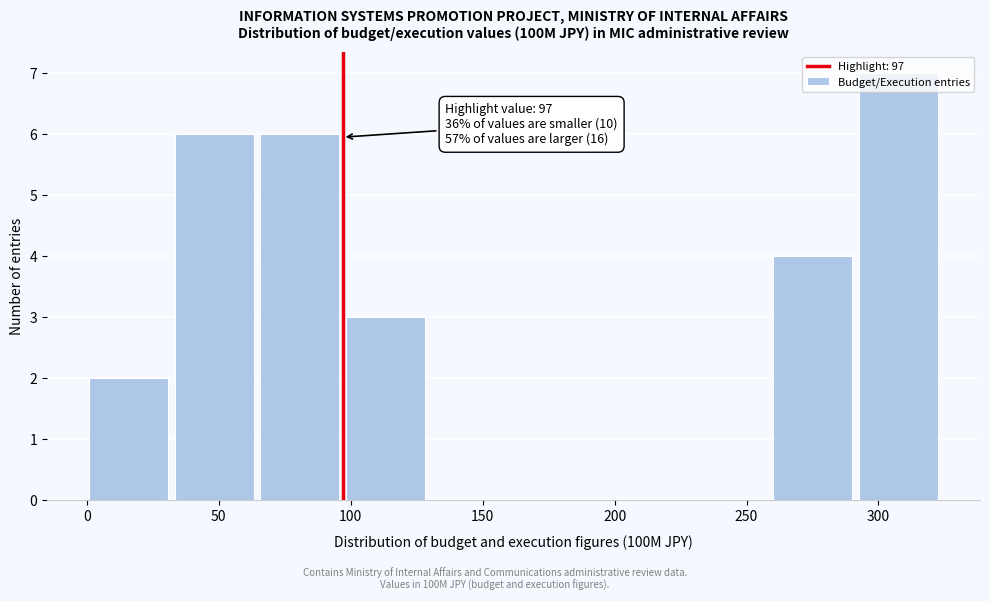

Over which range of the x-axis is the bar tallest?

295 to 325